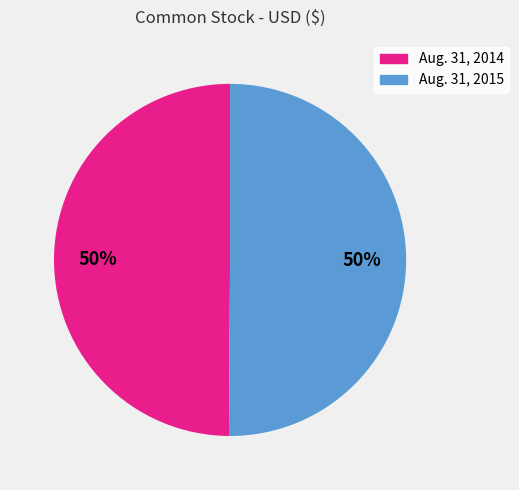

To the nearest percent, what portion does Aug. 31, 2014 represent?

50%